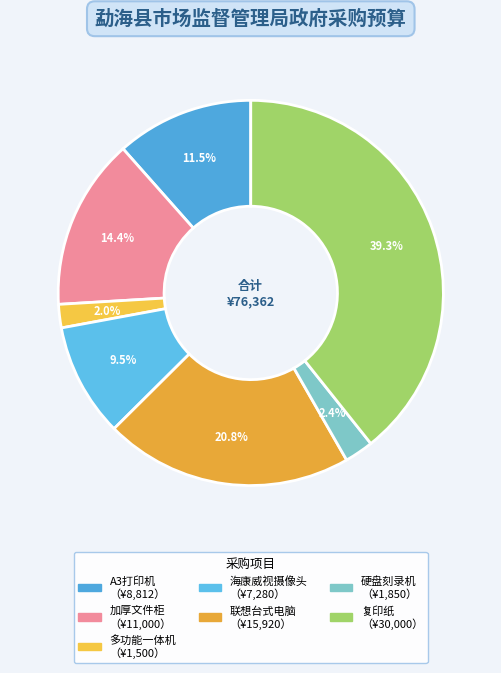

Count the number of slices in the pie.

7